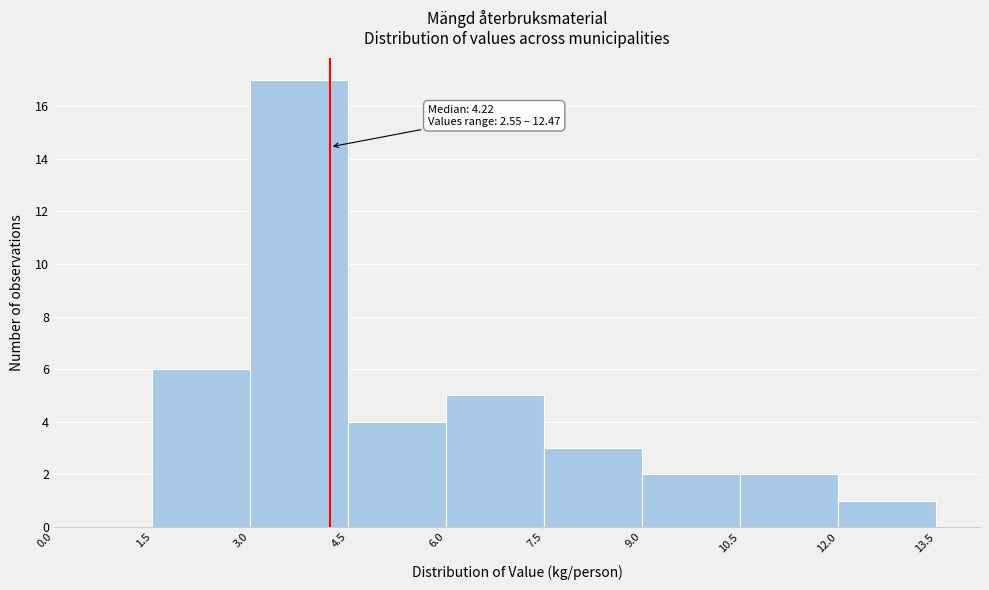

Which range on the x-axis has the tallest bar?

3.0 to 4.5